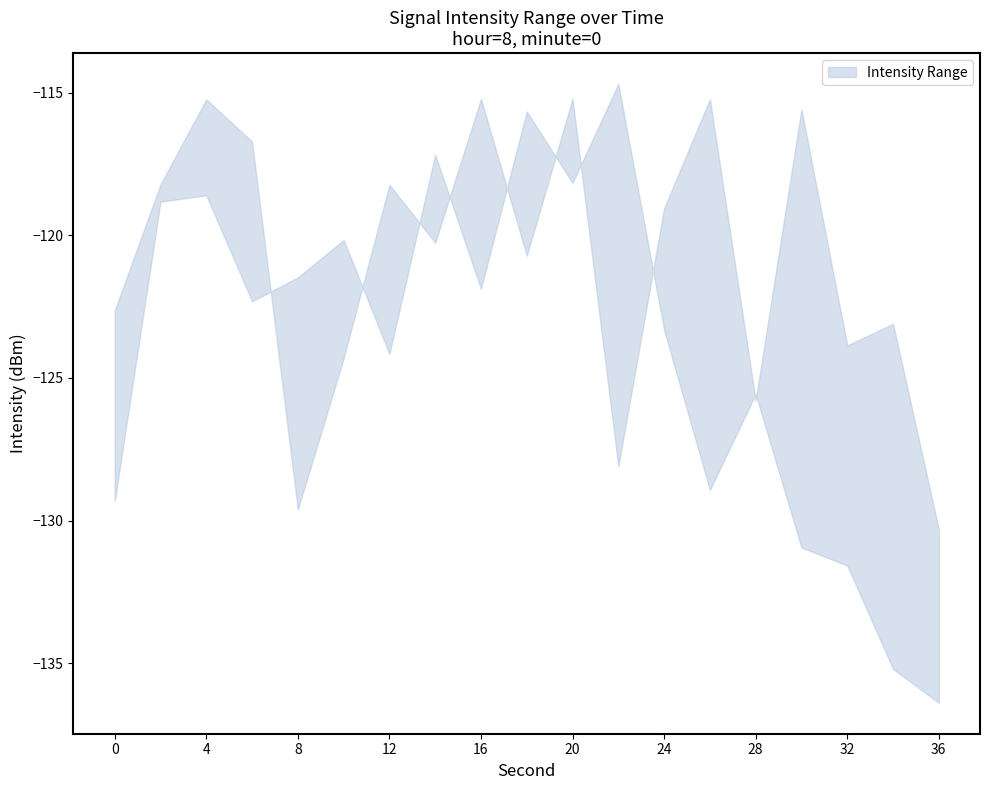

After their last crossing, which series has the higher values: lower or upper?

upper